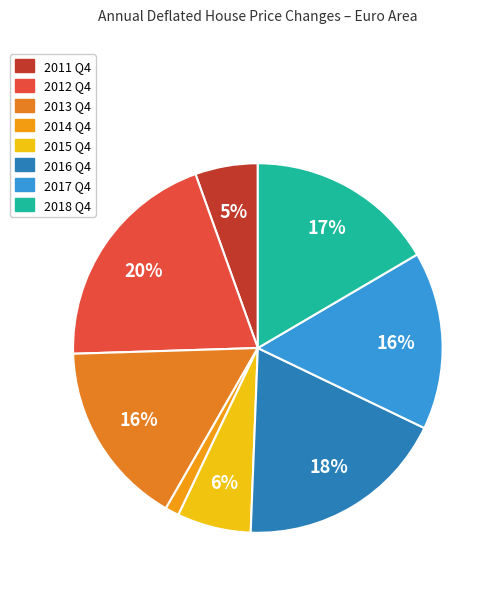

What percentage is the 2018 Q4 slice, to the nearest percent?

17%